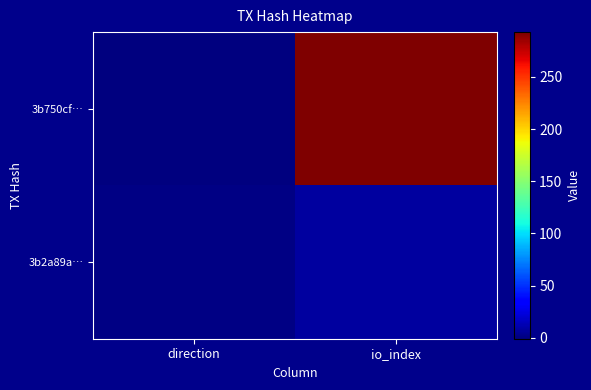

What is the difference between the highest and lowest values at direction?

2